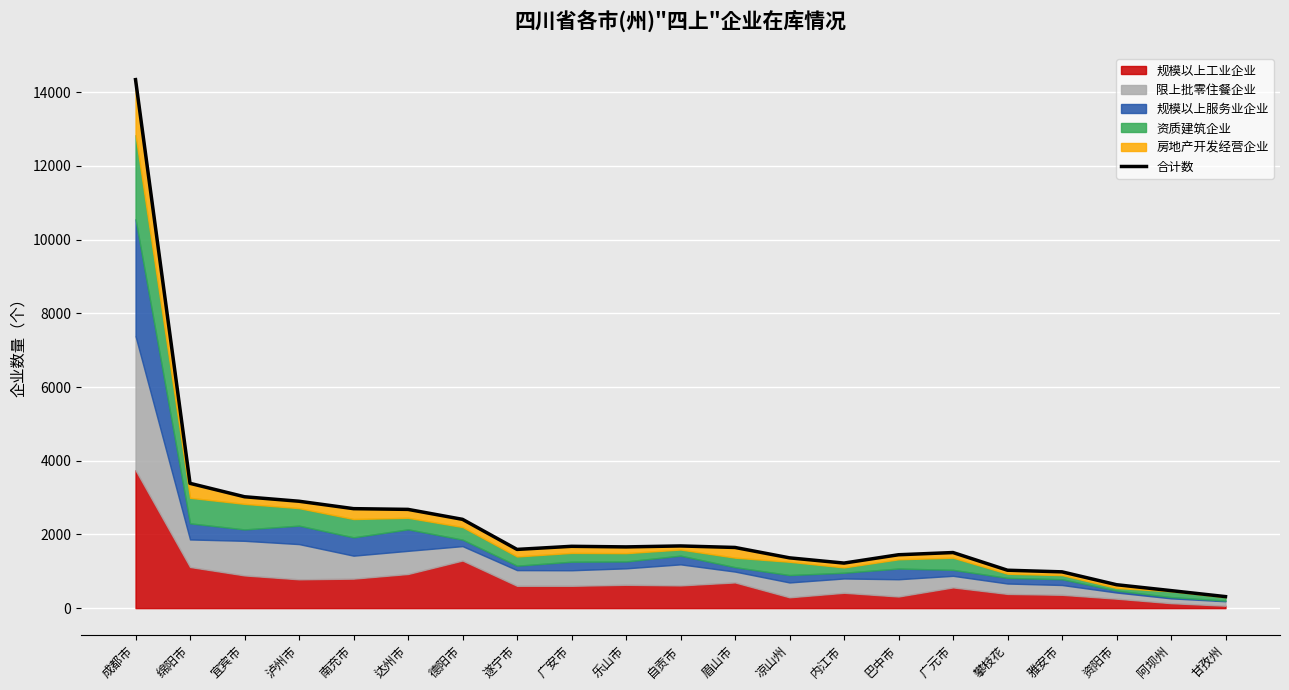

What is the minimum value shown in the chart?

313